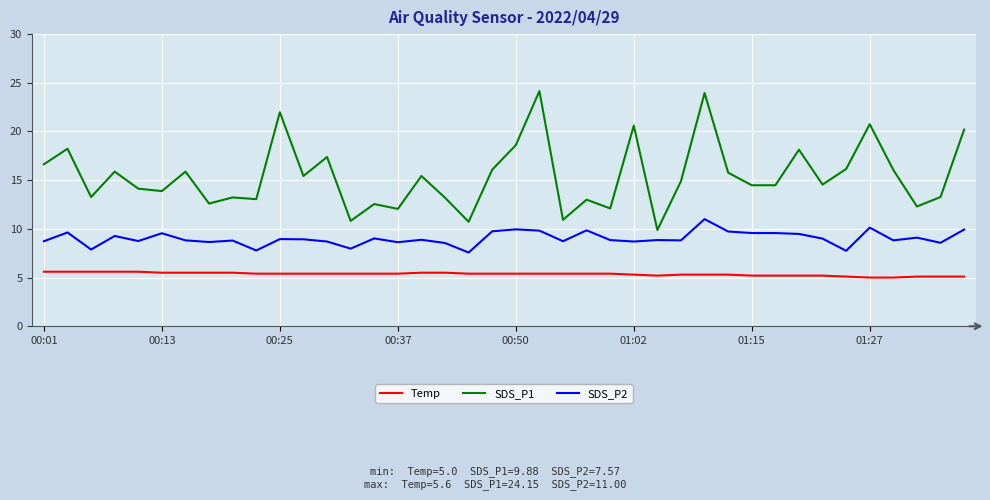

Which series has the largest range (max minus min)?

SDS_P1